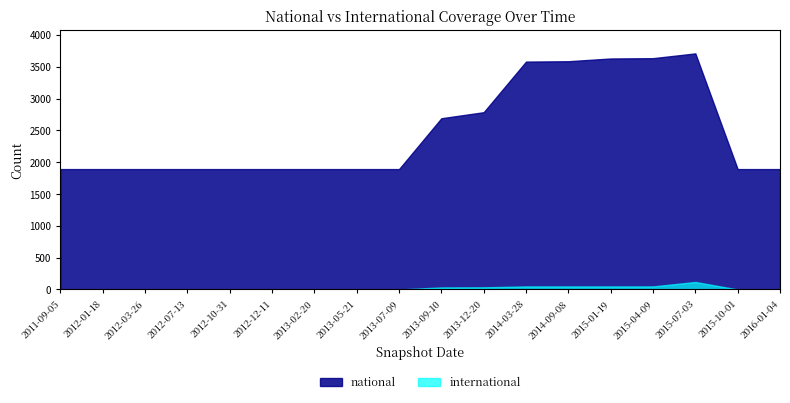

Which category has the lowest value in the national series?

2011-09-05